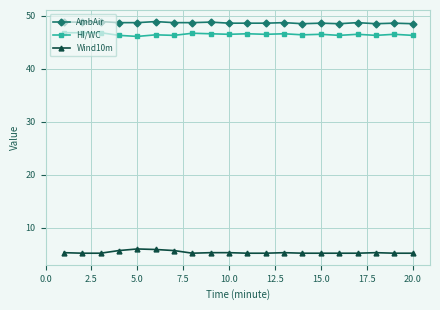

What is the average value of the HI/WC series?

46.5